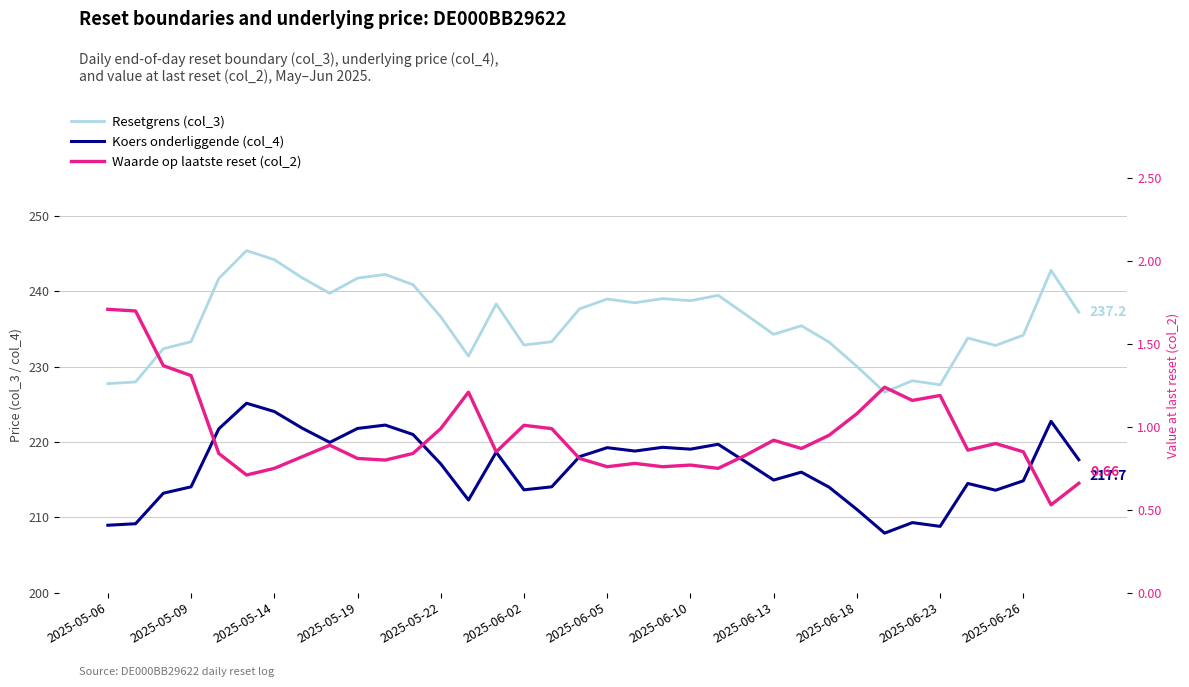

How many interior local valleys does the Koers onderliggende (col_4) series have?

9